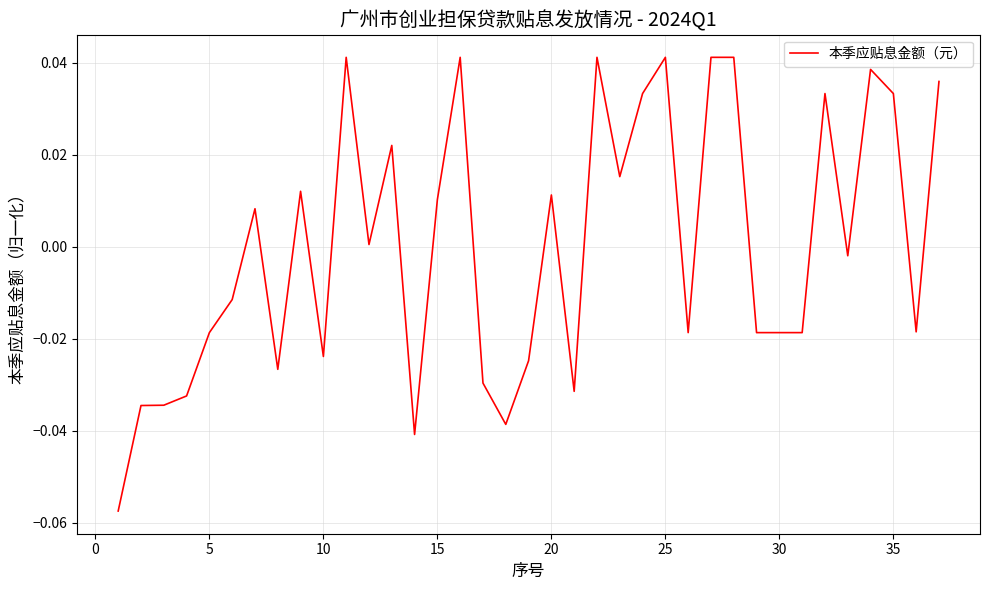

How many distinct data groups are displayed?

1